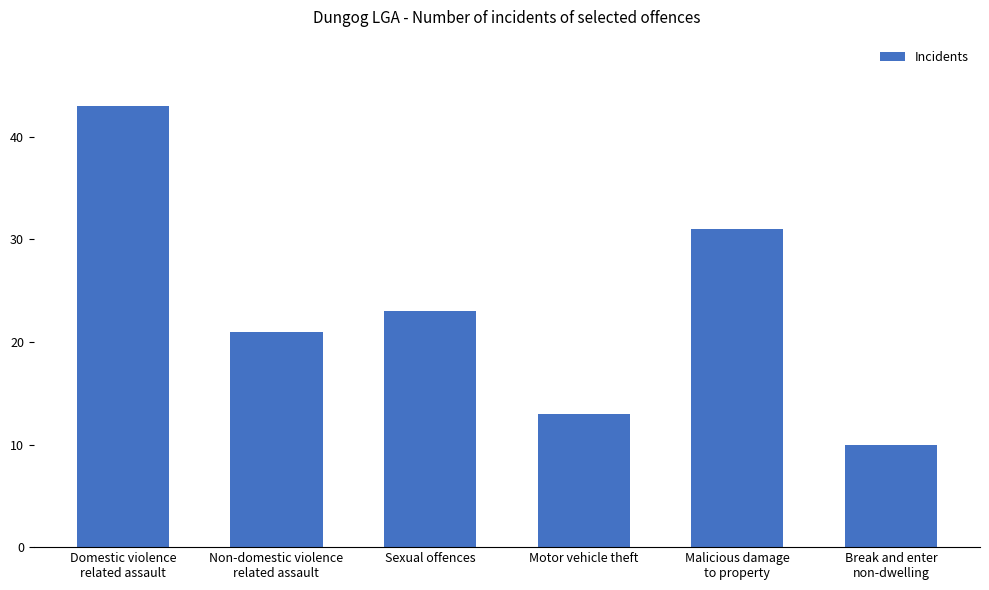

What is the label of the 3rd bar from the left?

Sexual offences